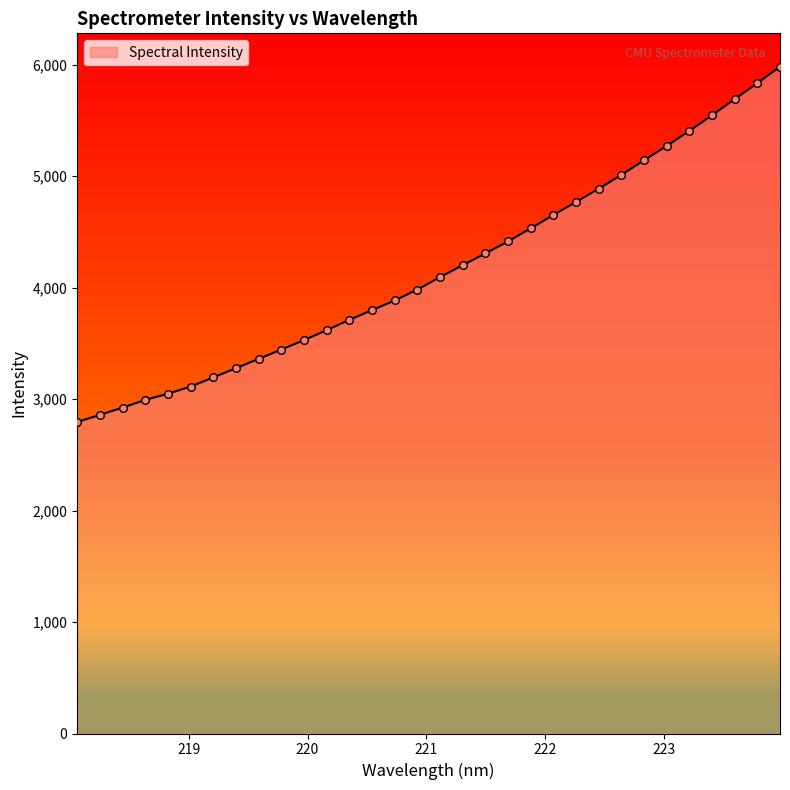

What is the maximum value shown in the chart?

5982.7